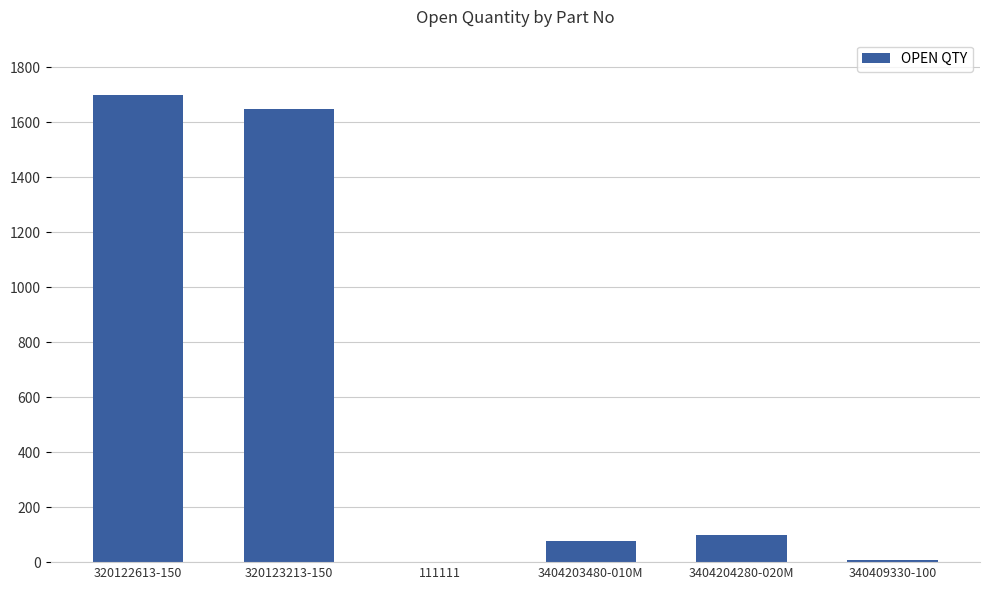

Which has a higher value, 3404204280-020M or 320122613-150?

320122613-150